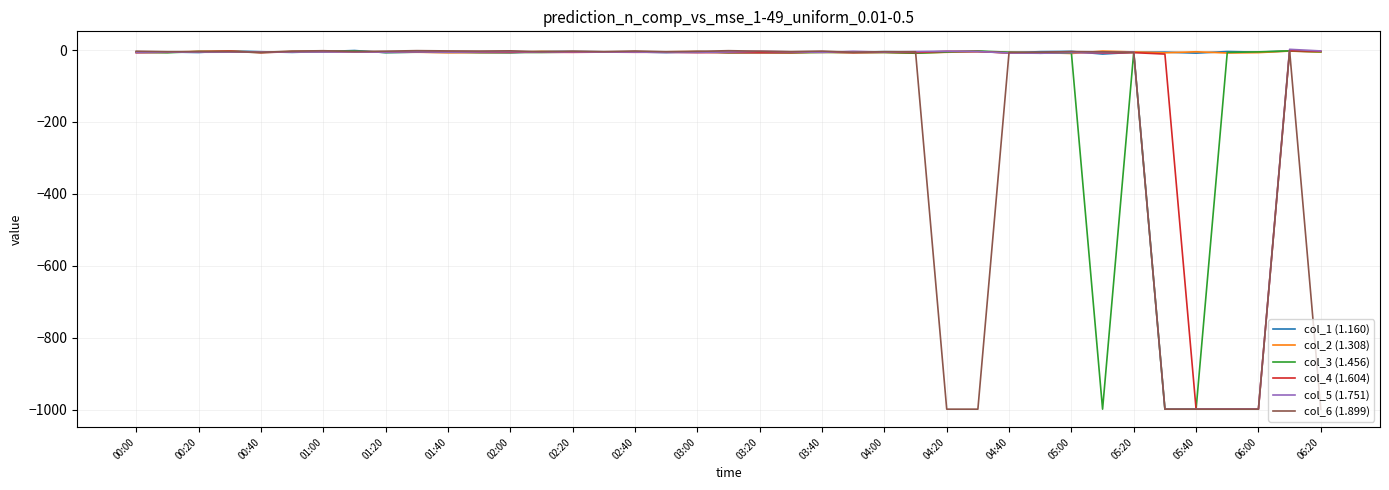

True or false: col_6 (1.899) has a value of -1550.2 at 06:00.

False